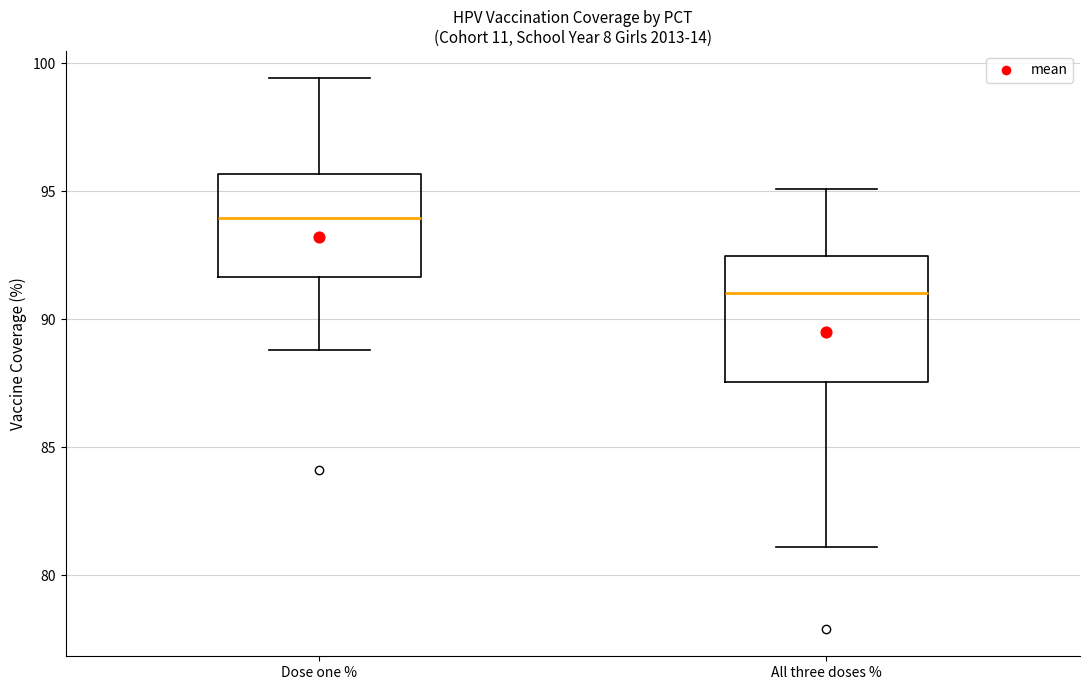

Comparing the boxes themselves (not the whiskers), which one is the tallest?

All three doses %